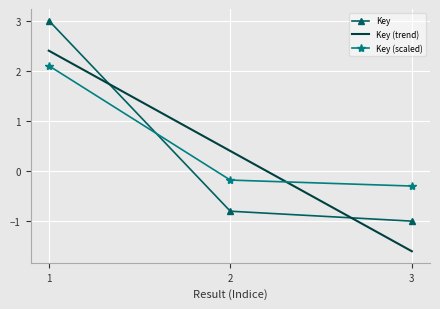

How many values in Key (scaled) are above zero?

1